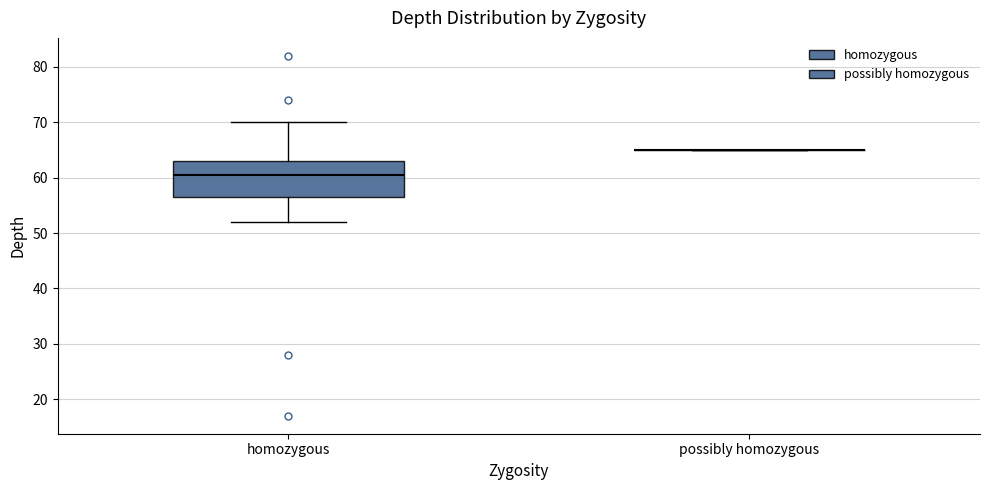

Where does the upper whisker of the box for homozygous end on the y-axis? The values are not printed on the chart, so give them approximately, as read against the axis.

70